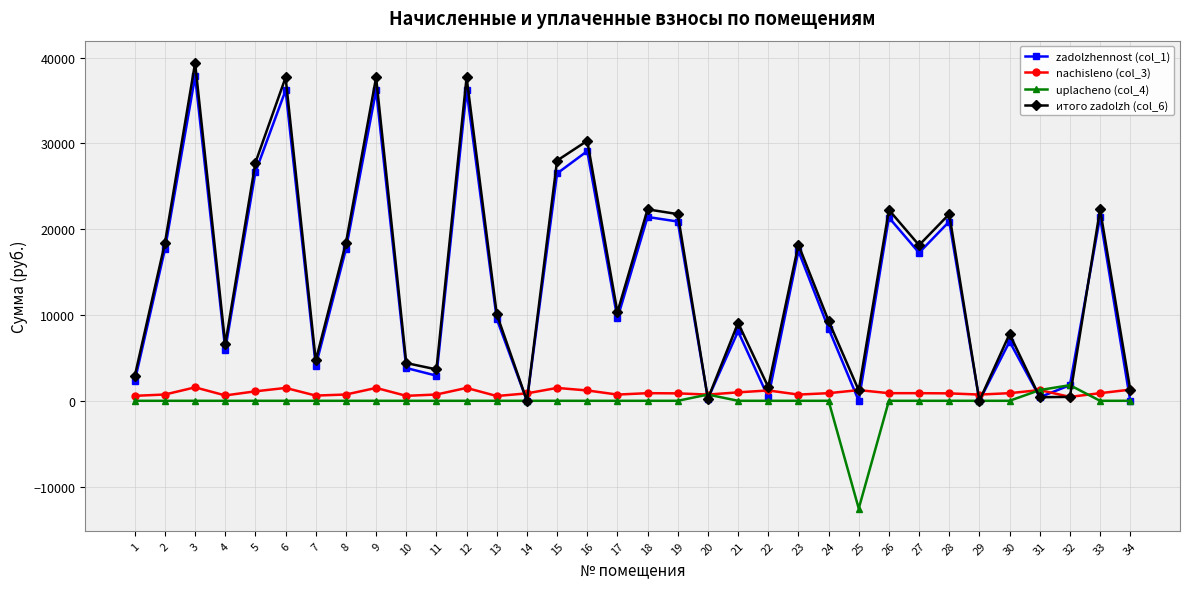

At which category is the sum across all series the highest?

3